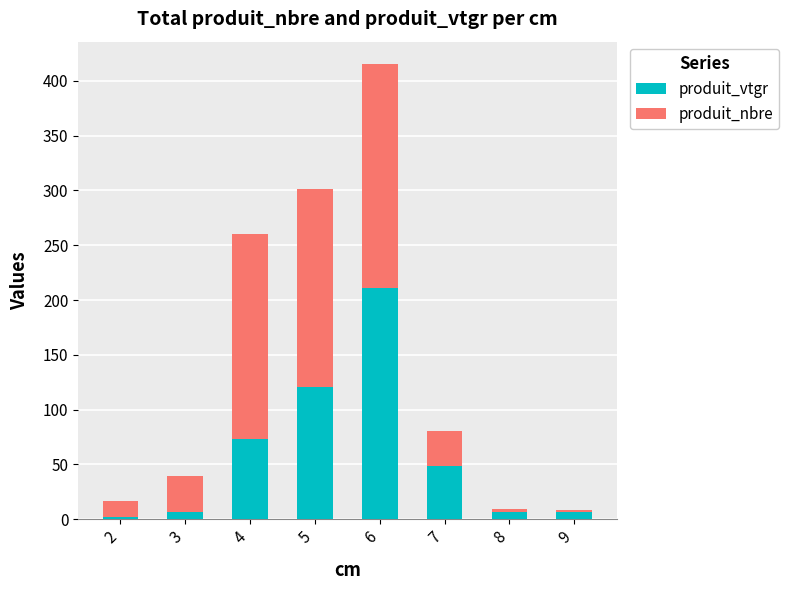

What is the highest value of the produit_vtgr series?

211.0